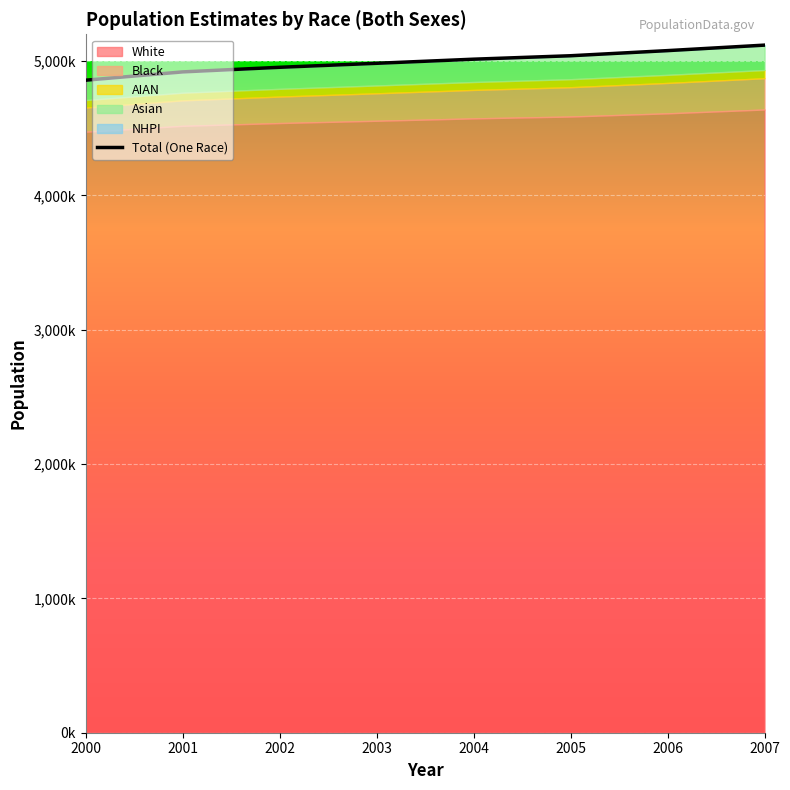

Rank the categories by White value from lowest to highest.

2000, 2001, 2002, 2003, 2004, 2005, 2006, 2007